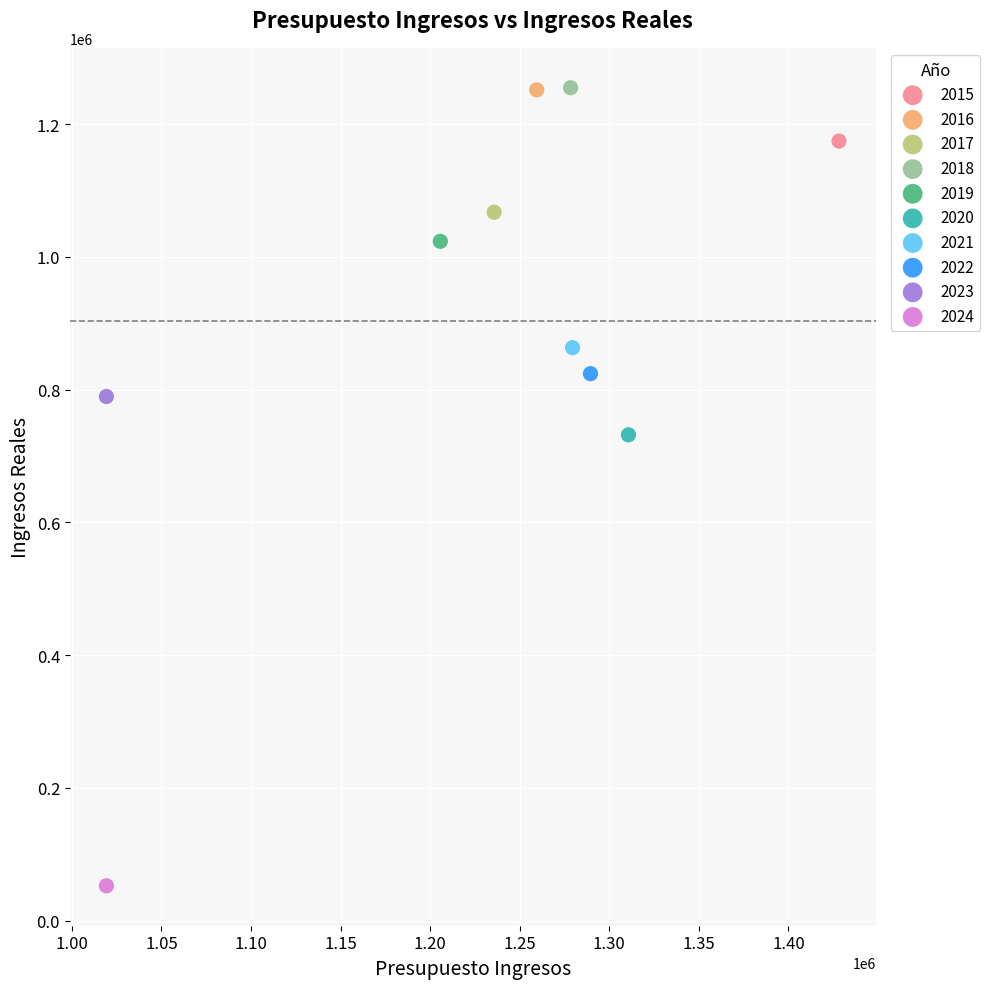

What are all the series names shown in the legend?

2015, 2016, 2017, 2018, 2019, 2020, 2021, 2022, 2023, 2024